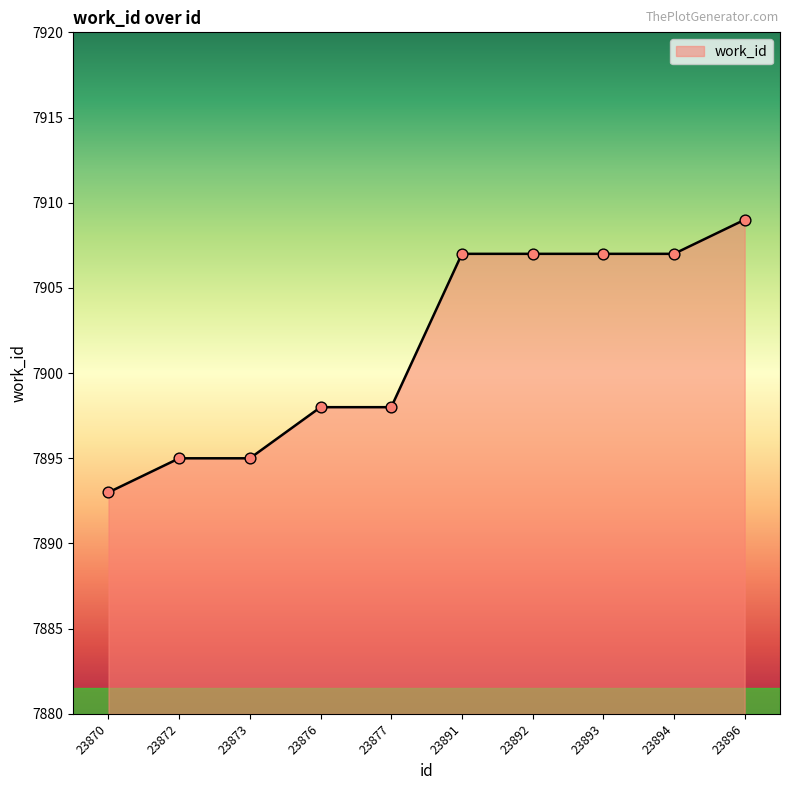

What is the change in value from 23872 to 23893?

+12